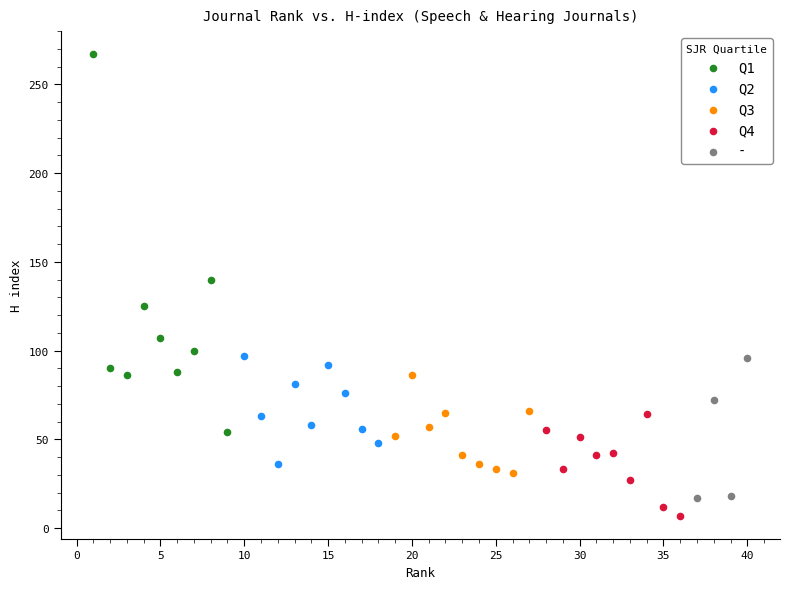

Which series reaches the maximum Y coordinate?

Q1